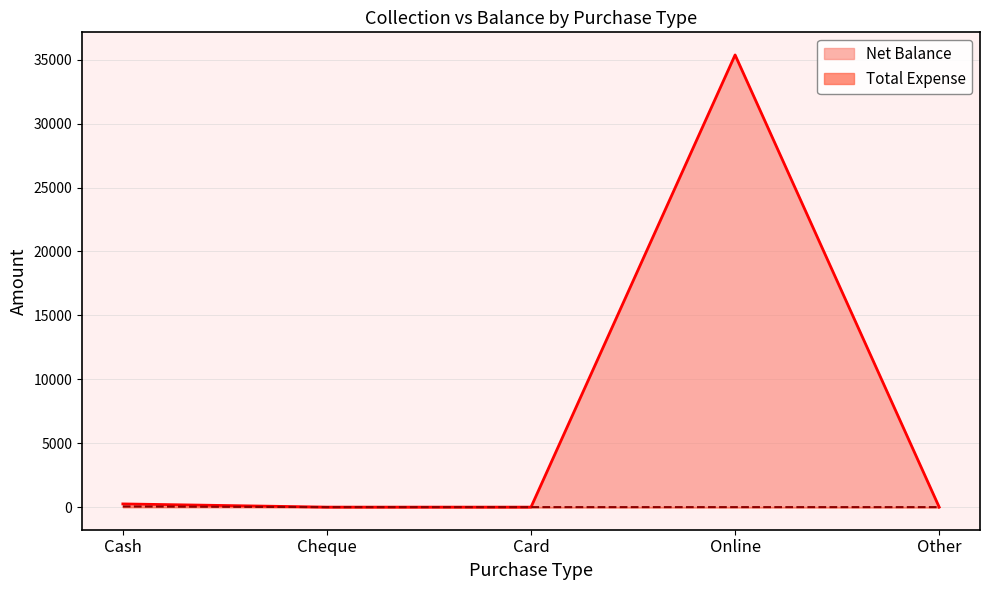

Rank the series by their average value, from highest to lowest.

Net Balance, Total Expense